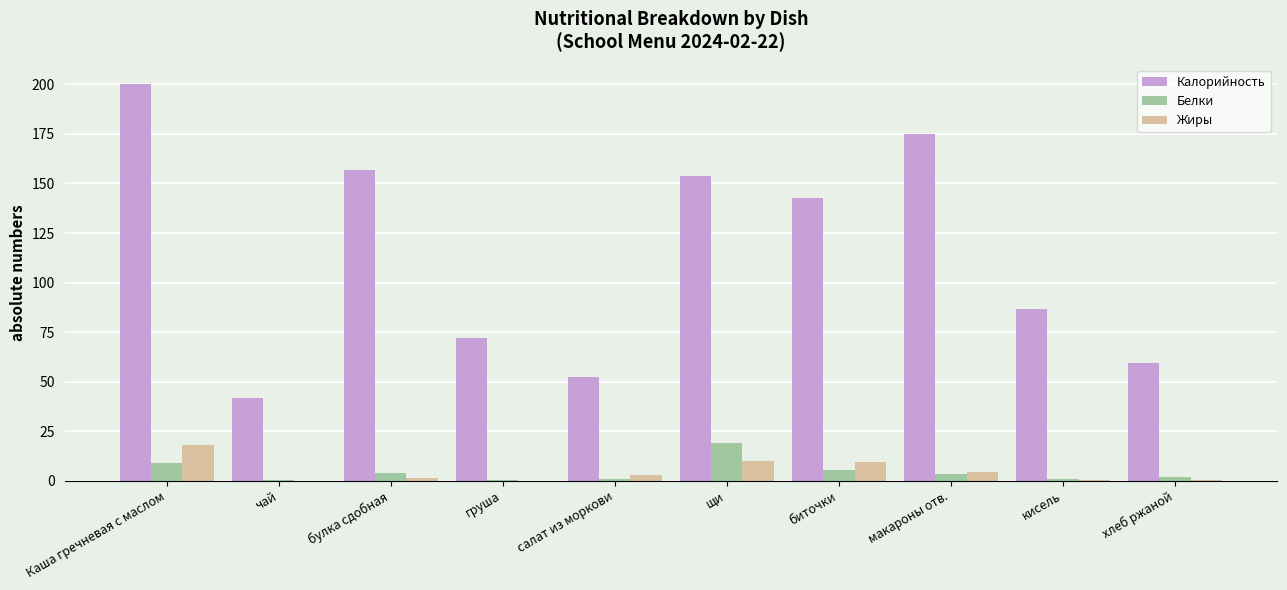

Is the value of Белки at Каша гречневая с маслом greater than the value of Калорийность at биточки?

No